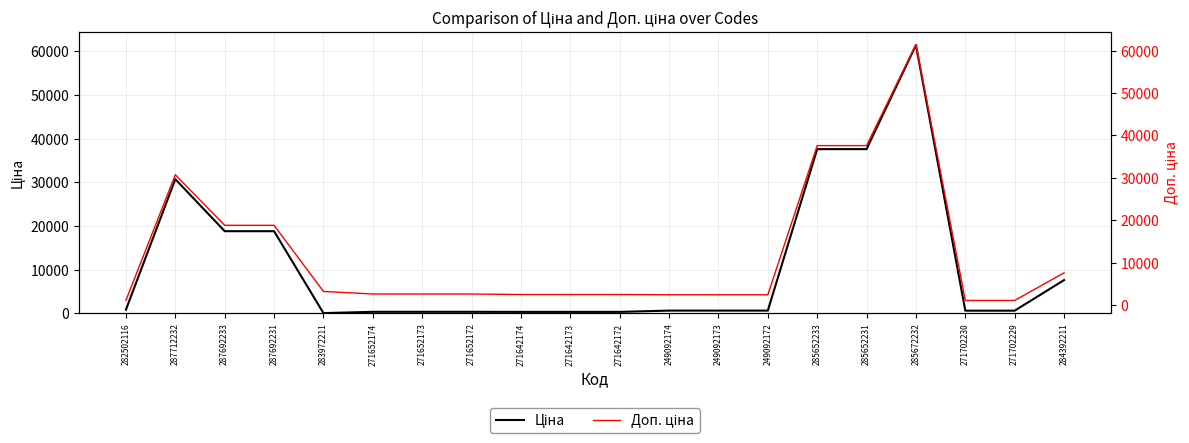

Reading left to right, extract all data points from this chart.

Ціна: 282502116=818.5	287712232=30717.1	287692233=18796.8	287692231=18796.8	283972211=32.0	271652174=324.8	271652173=324.8	271652172=324.8	271642174=310.3	271642173=310.3	271642172=310.3	249092174=603.7	249092173=603.7	249092172=603.7	285652233=37593.6	285652231=37593.6	285672232=61434.3	271702230=589.9	271702229=589.9	284392211=7596.5
Доп. ціна: 282502116=1109.2	287712232=30717.1	287692233=18796.8	287692231=18796.8	283972211=3205.0	271652174=2598.3	271652173=2598.3	271652172=2598.3	271642174=2482.4	271642173=2482.4	271642172=2482.4	249092174=2414.8	249092173=2414.8	249092172=2414.8	285652233=37593.6	285652231=37593.6	285672232=61434.3	271702230=1081.7	271702229=1081.7	284392211=7596.5